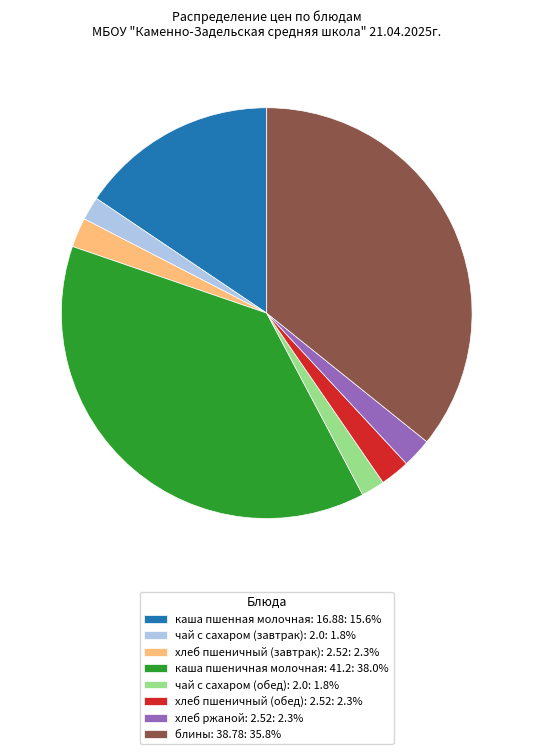

What is the ratio of the value at чай с сахаром (обед): 2.0: 1.8% to the value at хлеб пшеничный (обед): 2.52: 2.3%?

0.8